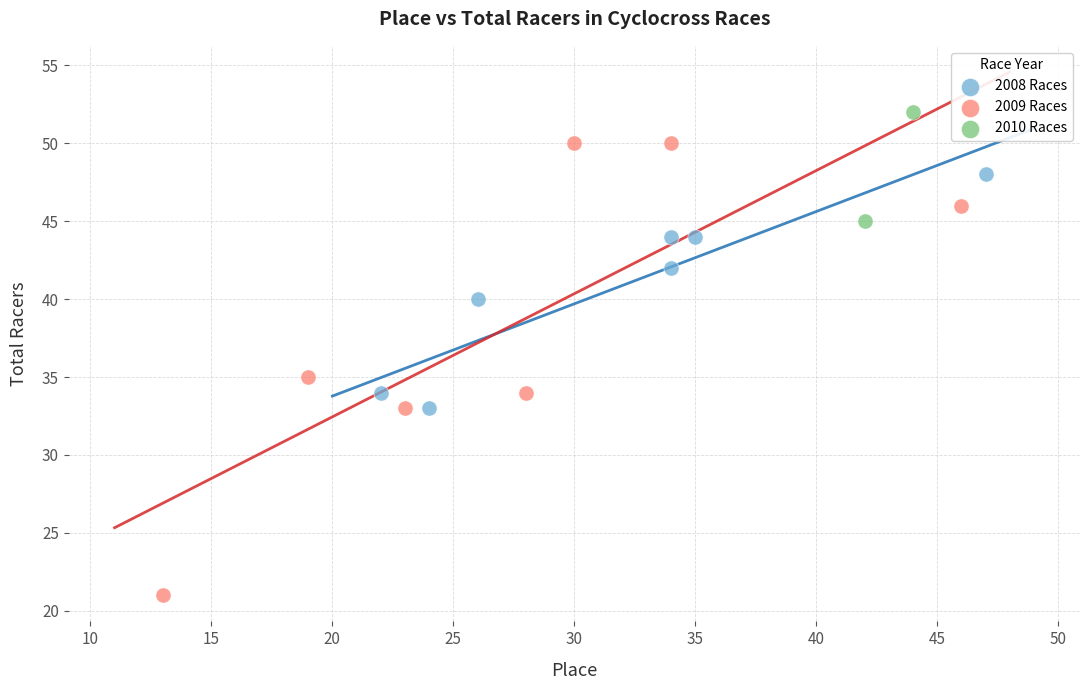

What are all the series names shown in the legend?

2008 Races, 2009 Races, 2010 Races